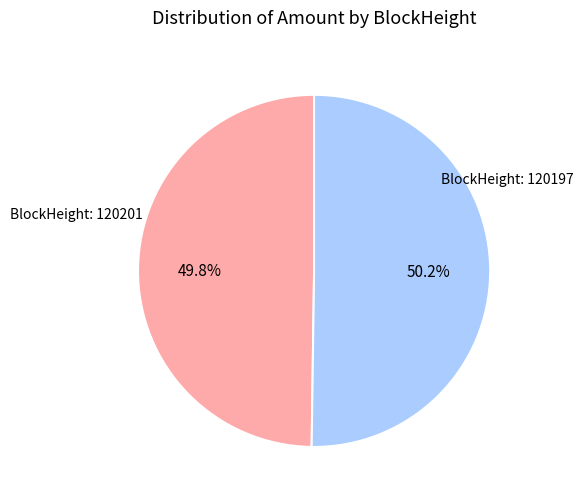

Count the number of slices in the pie.

2